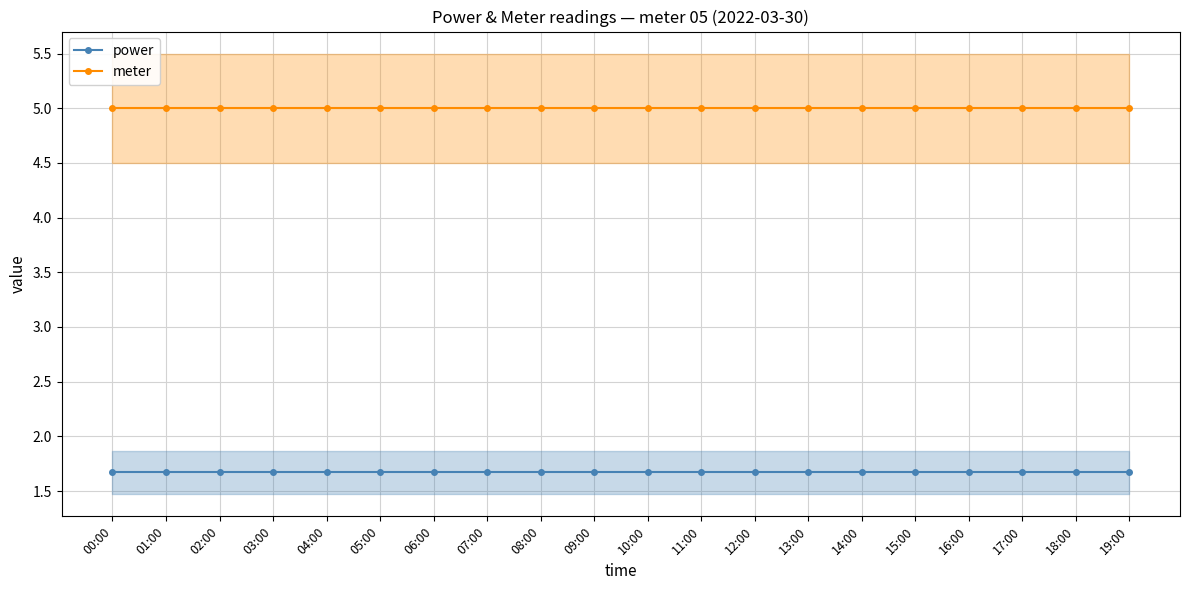

Which series changed the most between 10:00 and 16:00?

power